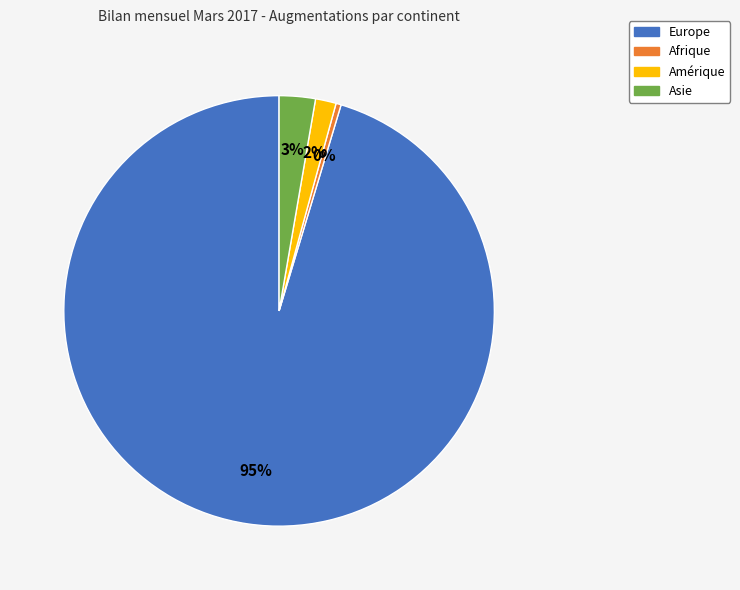

Is it true that Amérique is 14% of the pie?

False